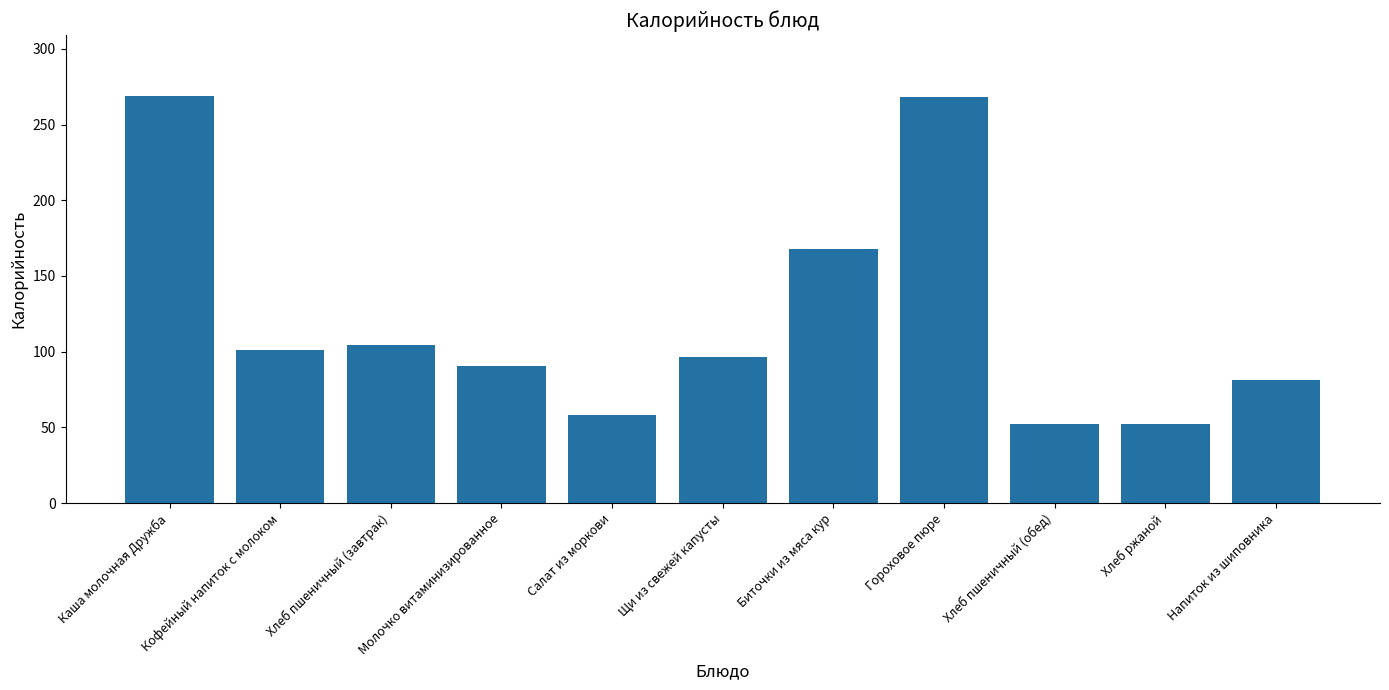

How many categories are shown in the chart?

11